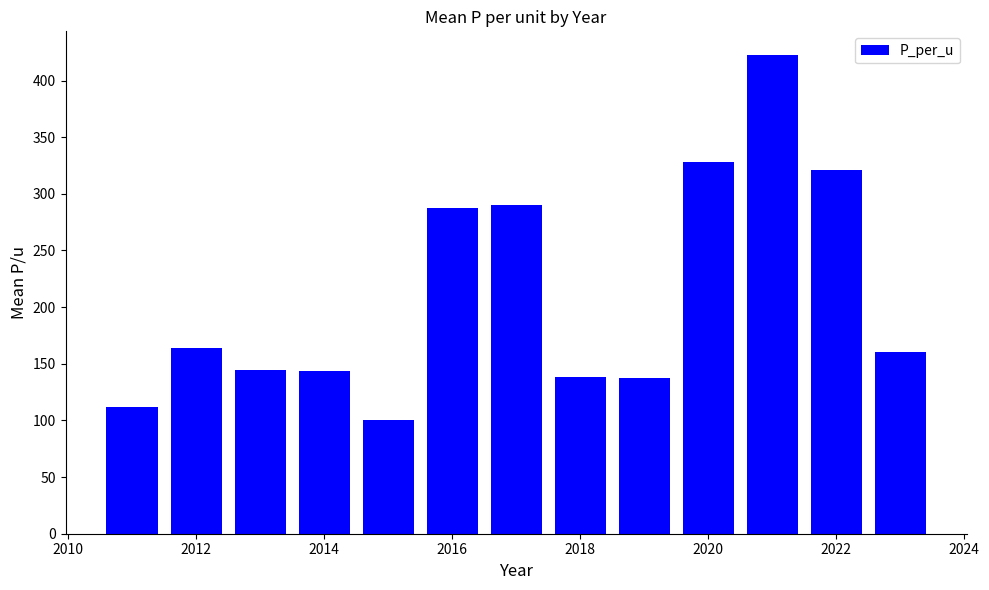

What is the value of the 6th bar from the left?

287.5